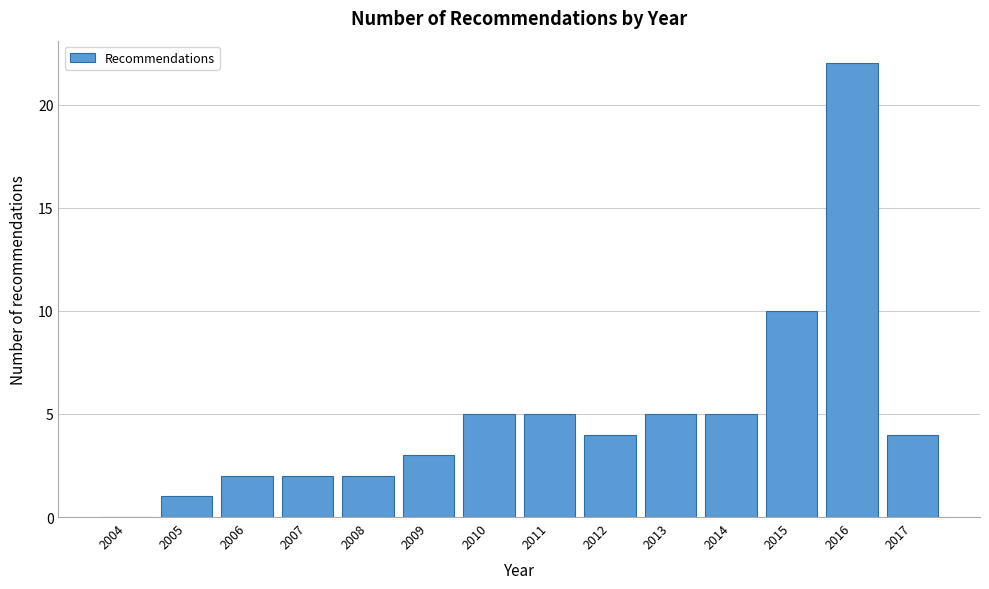

Reading left to right, what are all the values shown in this chart?

2004=0	2005=1	2006=2	2007=2	2008=2	2009=3	2010=5	2011=5	2012=4	2013=5	2014=5	2015=10	2016=22	2017=4